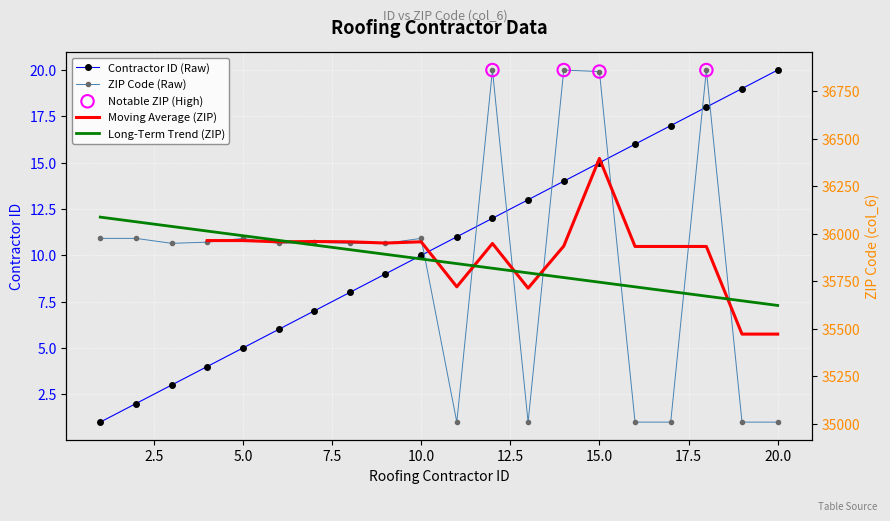

Which series reaches the minimum Y coordinate?

roofing_contractor.id